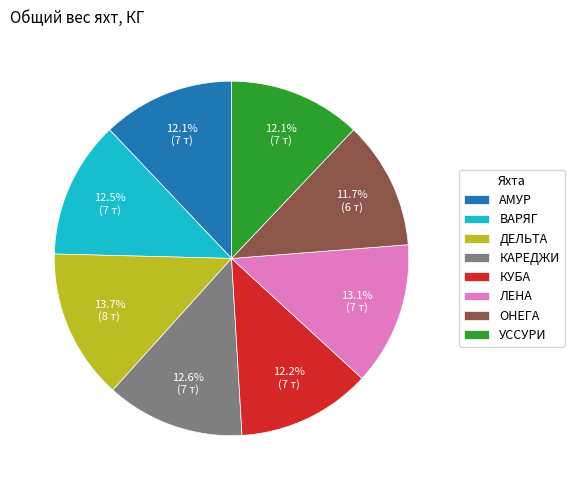

To the nearest percent, what is the difference between the largest and smallest slice percentages?

2%